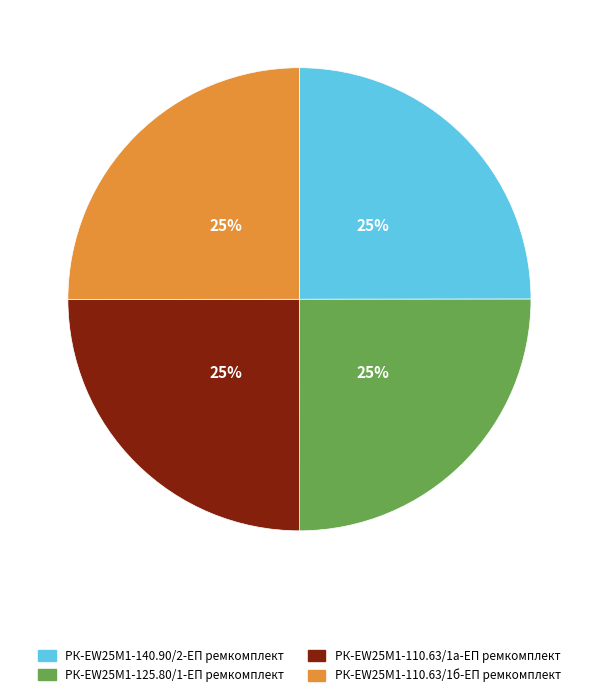

Count the number of slices in the pie.

4